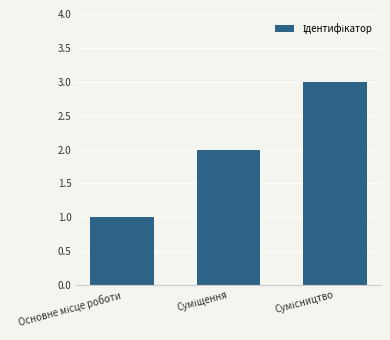

What is the difference between the maximum and minimum values?

2